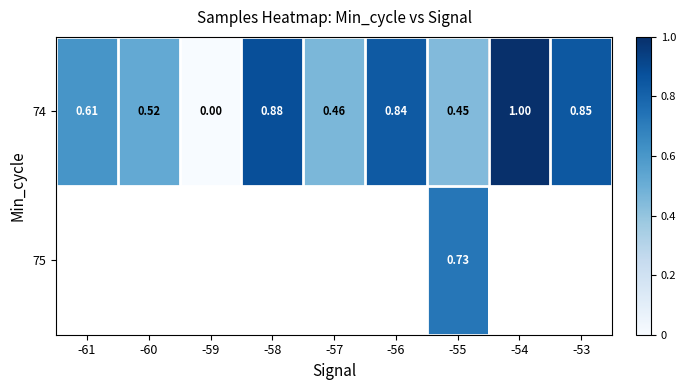

What is the average value of the 74 series?

0.6